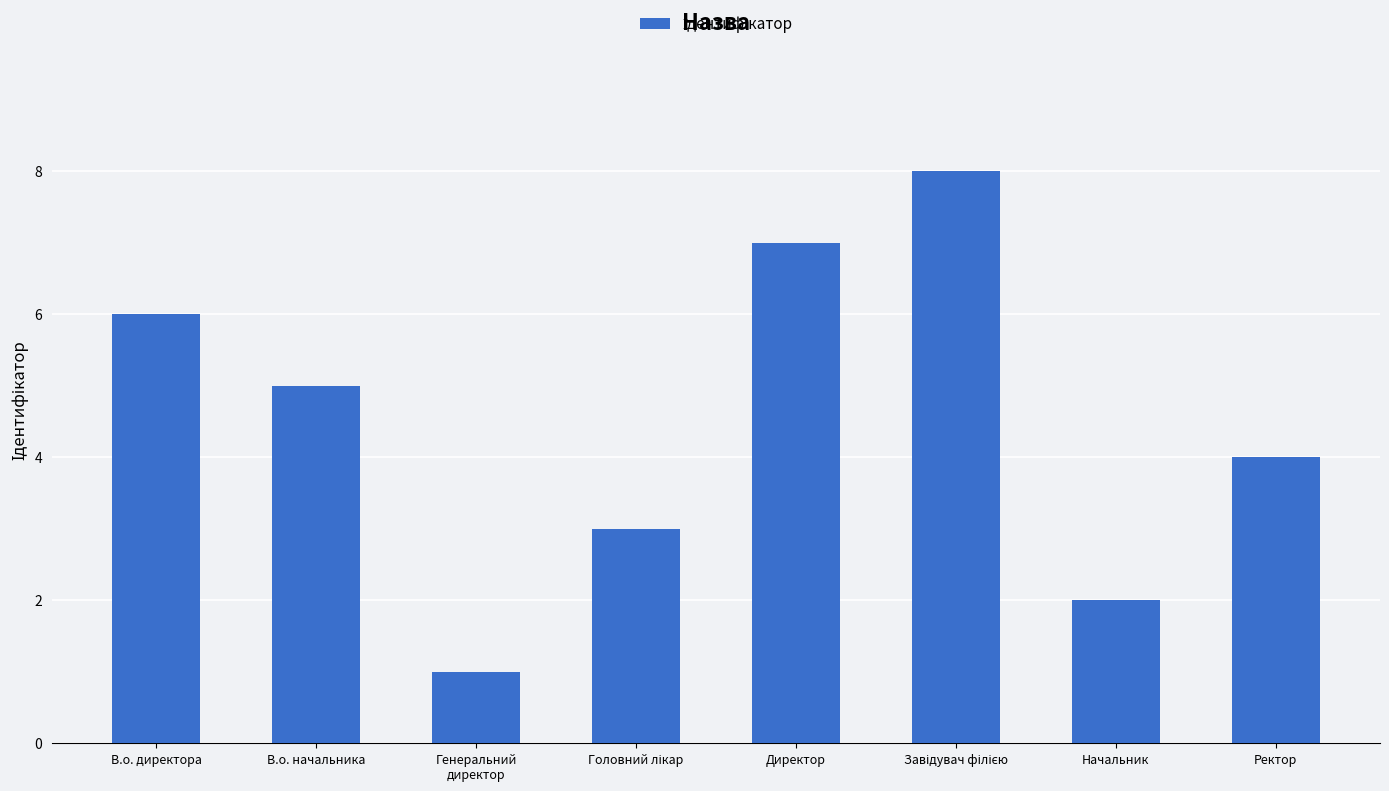

What is the sum of all values?

36